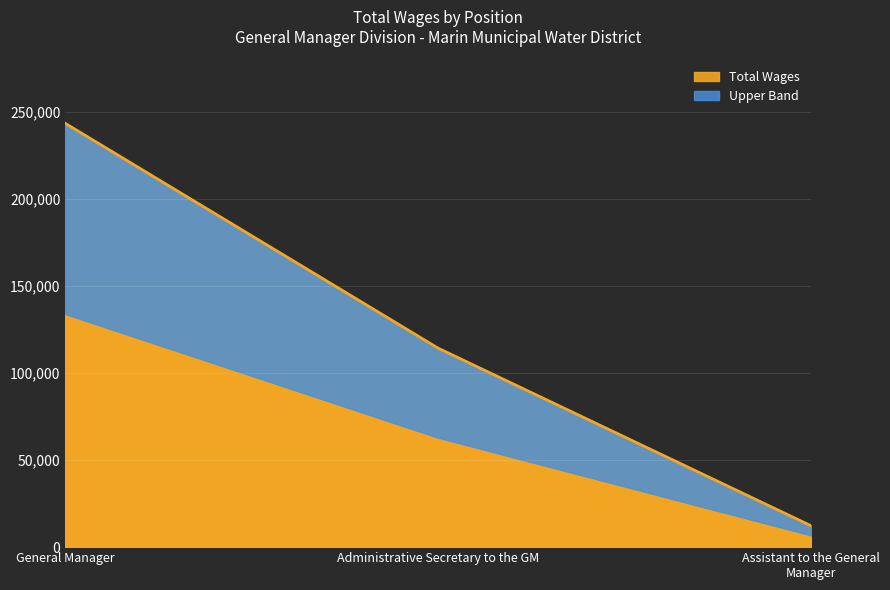

How many lines are shown in the chart?

1